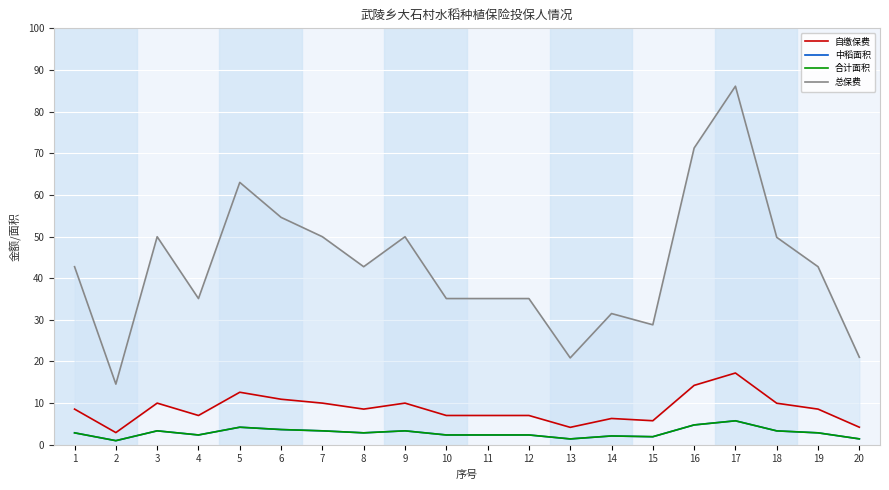

Reading left to right, extract all data points from this chart.

自缴保费: 1=8.6	2=2.9	3=10.0	4=7.0	5=12.6	6=10.9	7=10.0	8=8.6	9=10.0	10=7.0	11=7.0	12=7.0	13=4.2	14=6.3	15=5.8	16=14.2	17=17.2	18=10.0	19=8.6	20=4.2
中稻面积: 1=2.9	2=1.0	3=3.3	4=2.3	5=4.2	6=3.6	7=3.3	8=2.9	9=3.3	10=2.3	11=2.3	12=2.3	13=1.4	14=2.1	15=1.9	16=4.8	17=5.7	18=3.3	19=2.9	20=1.4
合计面积: 1=2.9	2=1.0	3=3.3	4=2.3	5=4.2	6=3.6	7=3.3	8=2.9	9=3.3	10=2.3	11=2.3	12=2.3	13=1.4	14=2.1	15=1.9	16=4.8	17=5.7	18=3.3	19=2.9	20=1.4
总保费: 1=42.8	2=14.6	3=50.0	4=35.1	5=63.0	6=54.6	7=50.0	8=42.8	9=50.0	10=35.1	11=35.1	12=35.1	13=20.9	14=31.5	15=28.8	16=71.2	17=86.1	18=49.8	19=42.8	20=21.0